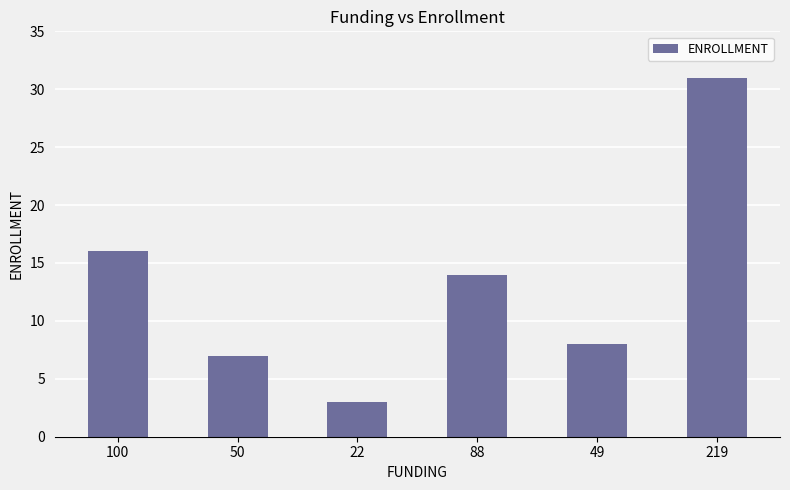

Are the bars horizontal?

No